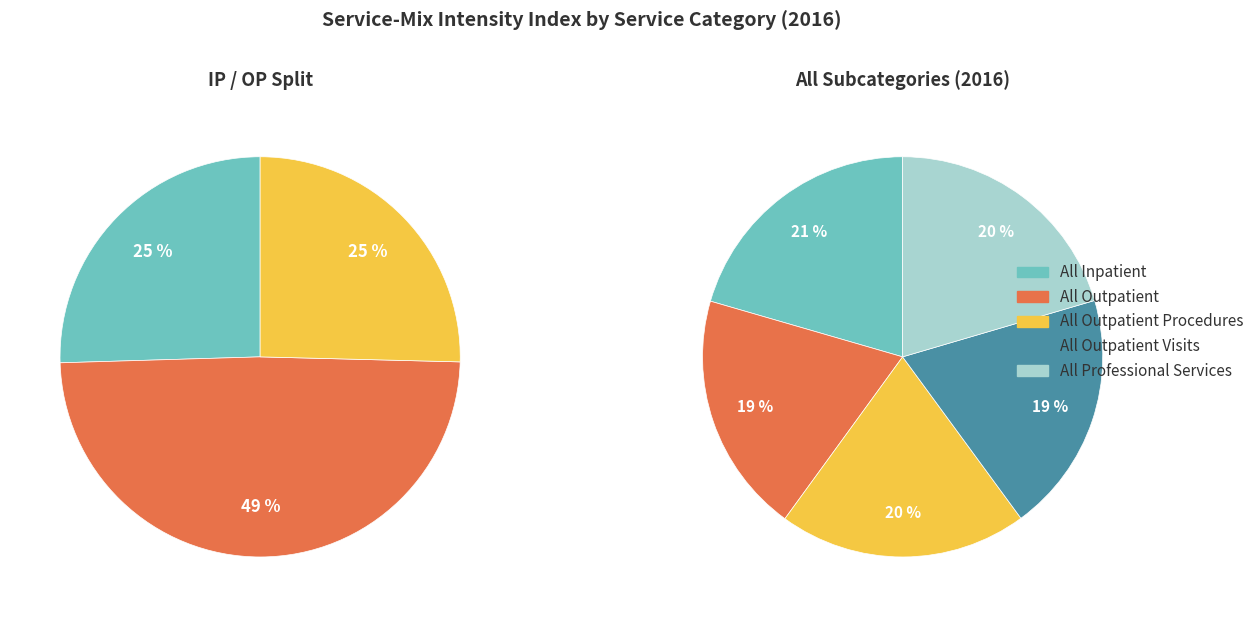

Combined, what portion of the pie is All Inpatient and All Professional Services?

41.0%